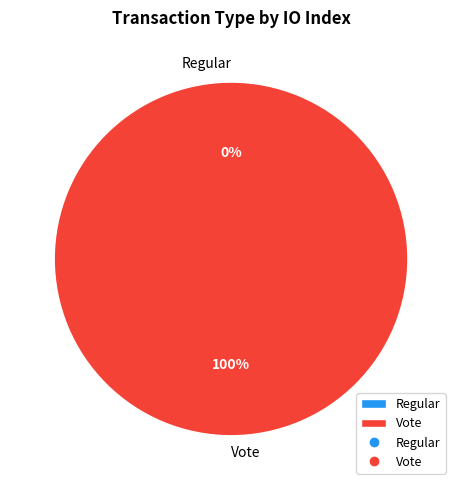

What is the smallest slice in the pie chart?

Regular